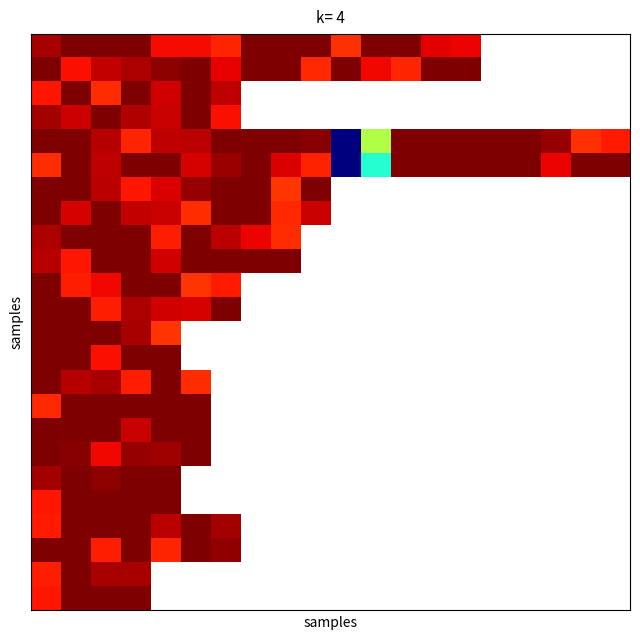

How many series are shown in this chart?

24